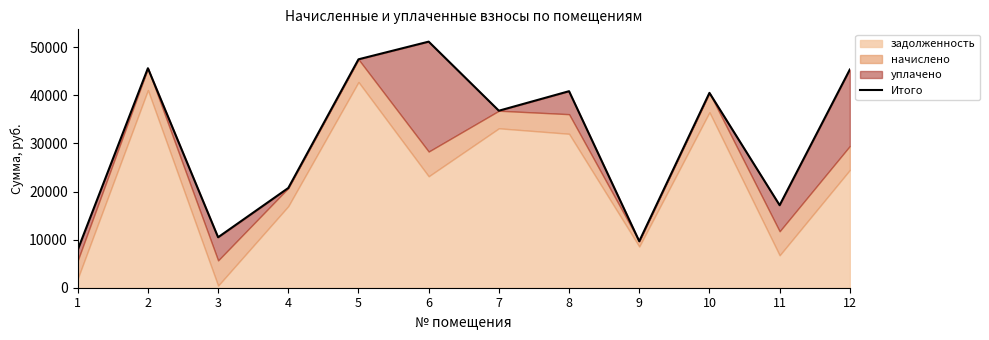

Reading left to right, what are all the values shown in this chart?

7876.4	45652.0	10494.0	20743.8	47508.8	51184.1	36816.2	40875.4	9669.5	40529.8	17163.5	45379.2